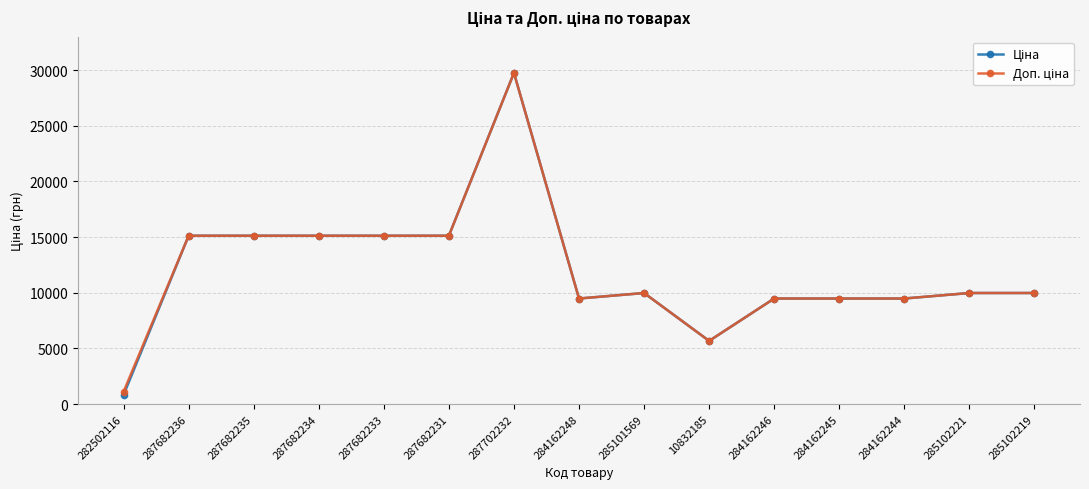

At which category is the sum across all series the highest?

287702232